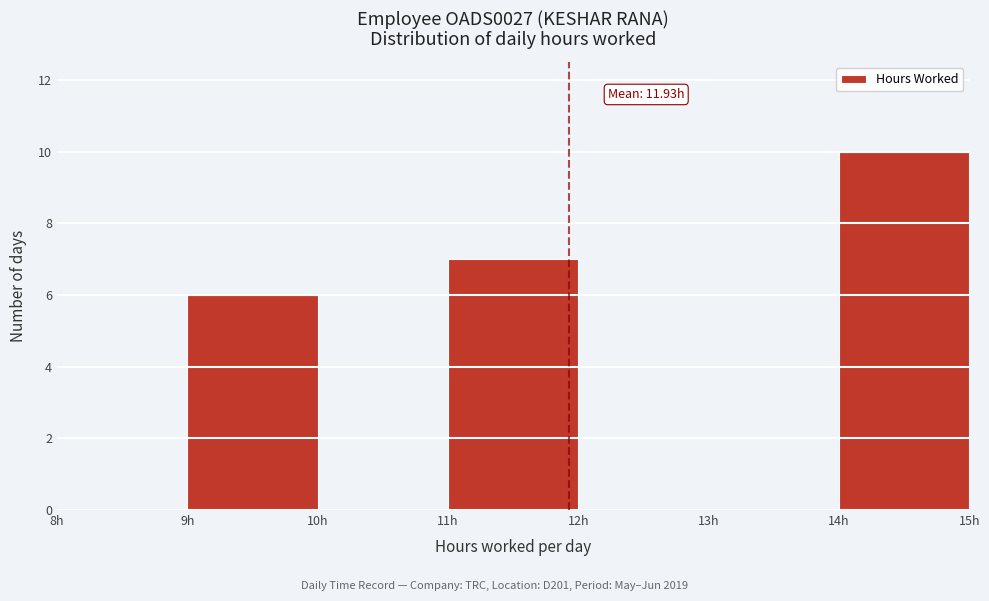

Which range on the x-axis has the tallest bar?

14 to 15